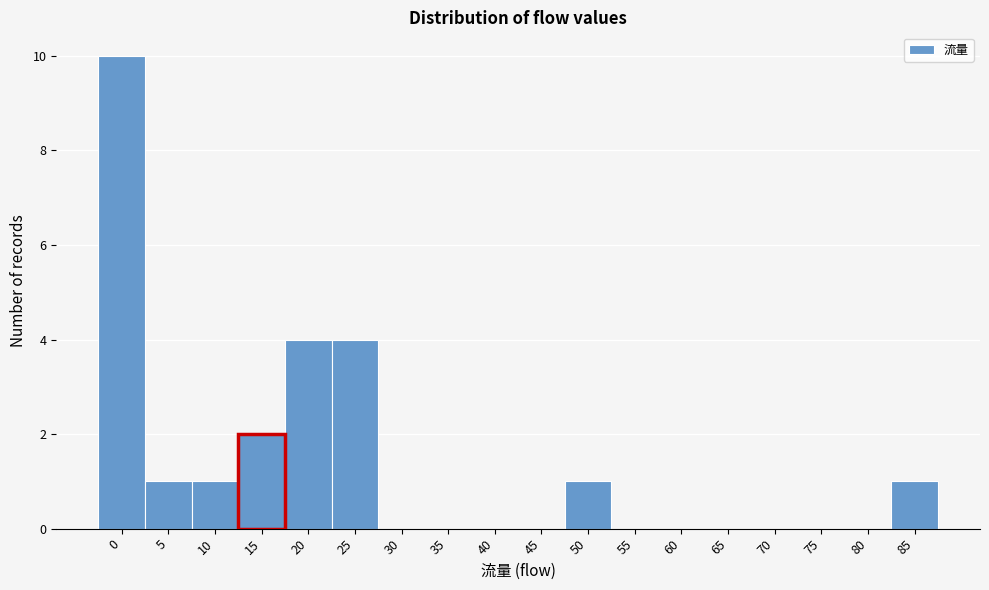

Reading right to left, transcribe all the data shown in this chart.

85=1	80=0	75=0	70=0	65=0	60=0	55=0	50=1	45=0	40=0	35=0	30=0	25=4	20=4	10=1	5=1	0=10